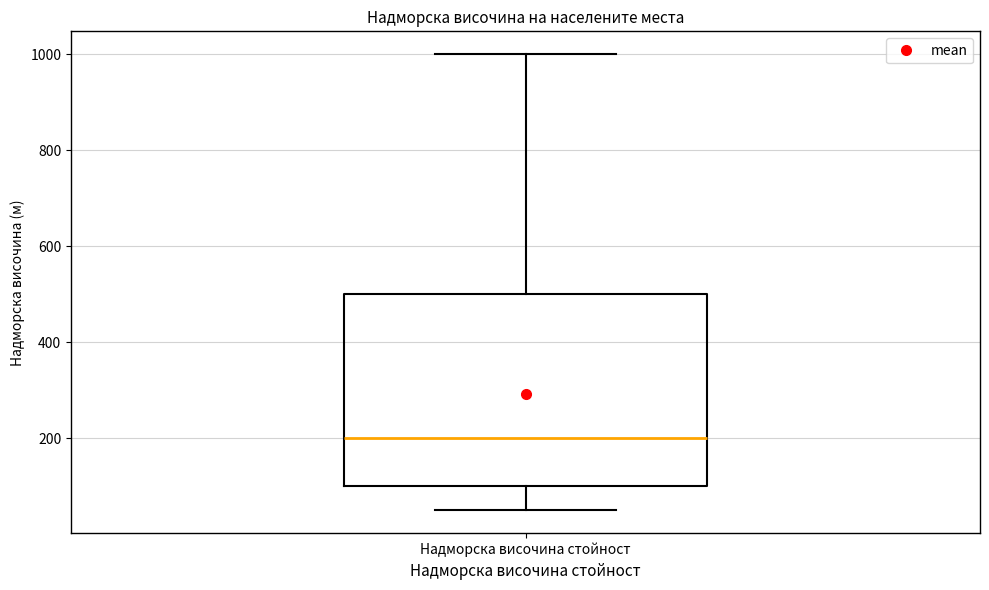

Transcribe this box plot: give where the median line is, the range the box spans, and where the two whiskers end, as read against the y-axis. The values are not printed on the chart, so give them approximately, as read against the axis.

median 200, box 100 to 500, whiskers 60 to 1000